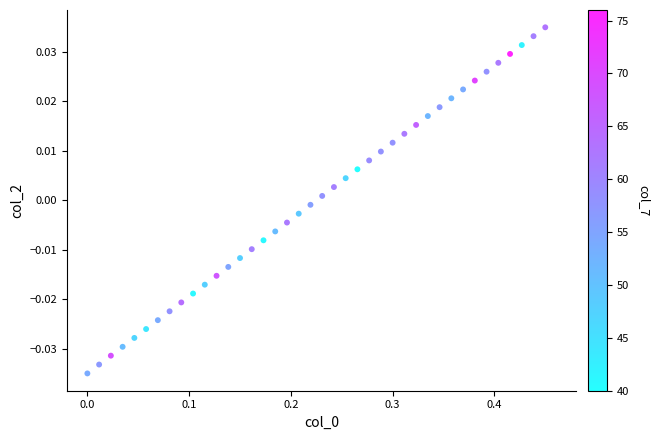

What is the range of X values (max minus min)?

0.5